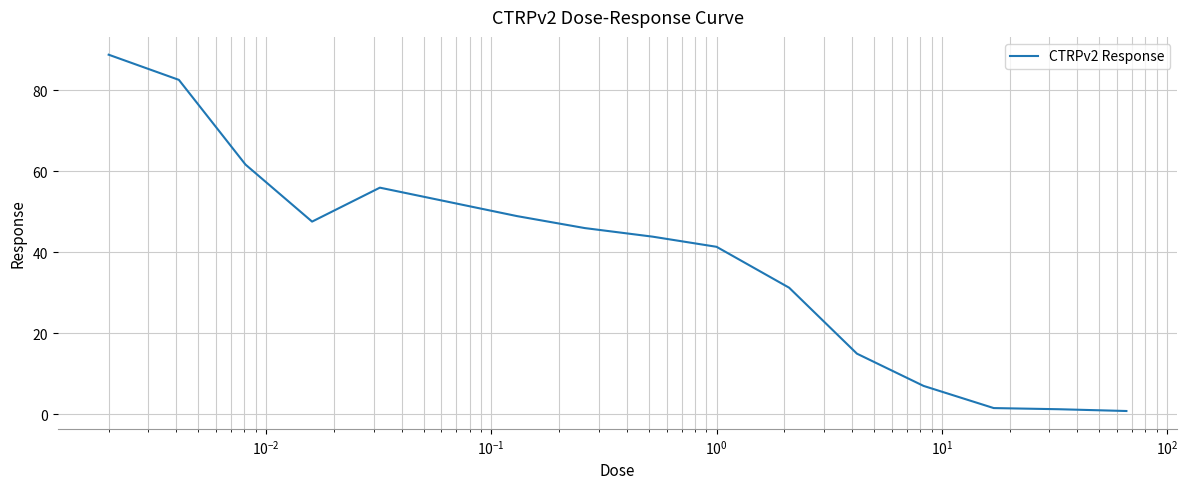

Is this an area chart (filled region under the line)?

No